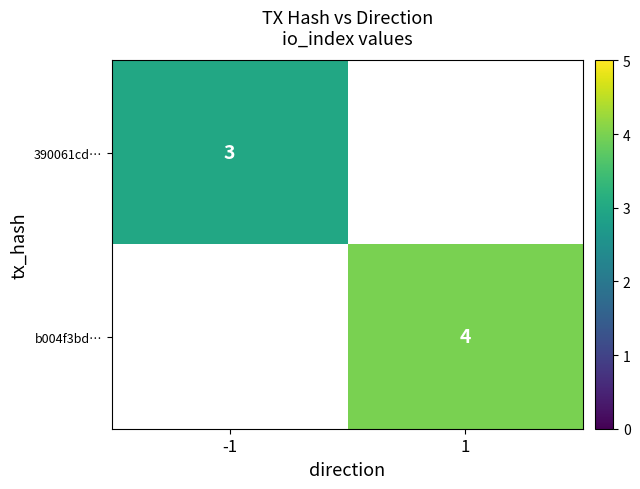

The value of b004f3bd… at 1 is 4. True or false?

True